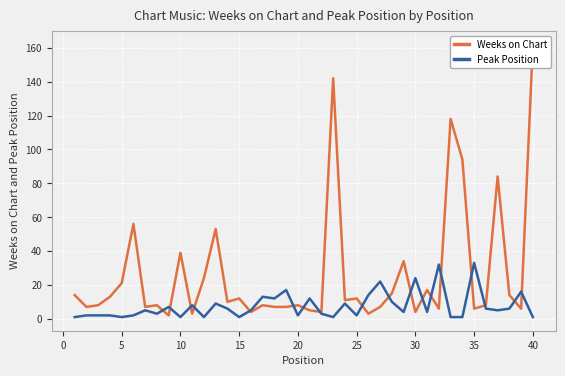

Which series has the widest spread of values?

Weeks on Chart